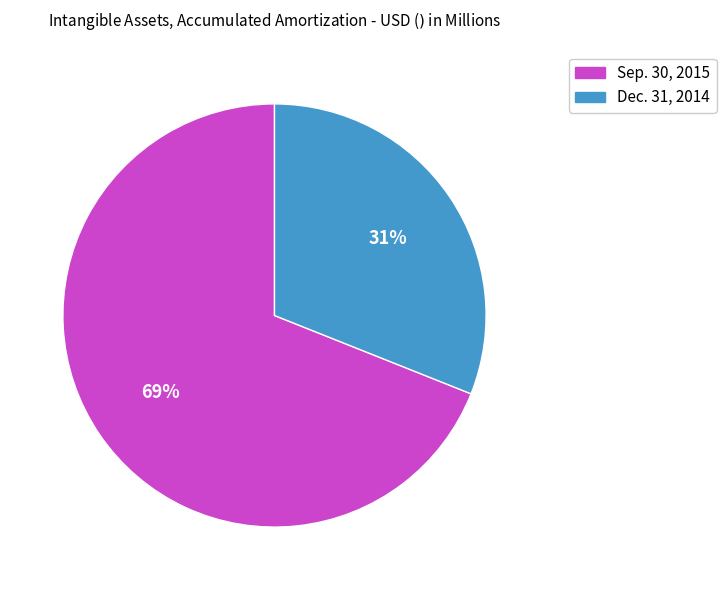

Which slice represents more than half of the pie?

Sep. 30, 2015